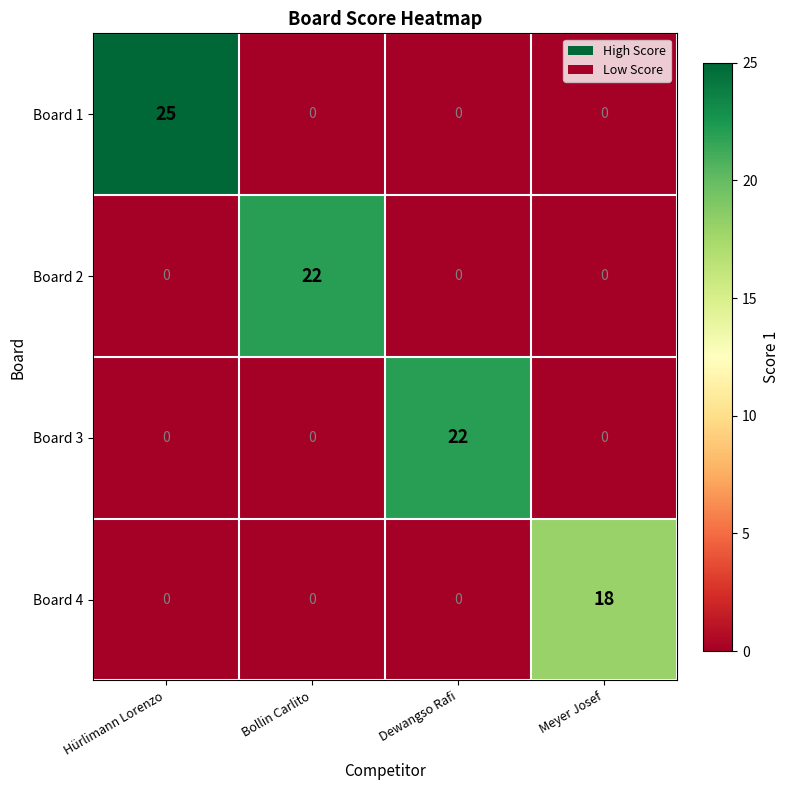

At which category does the chart reach its peak across all series?

Hürlimann Lorenzo